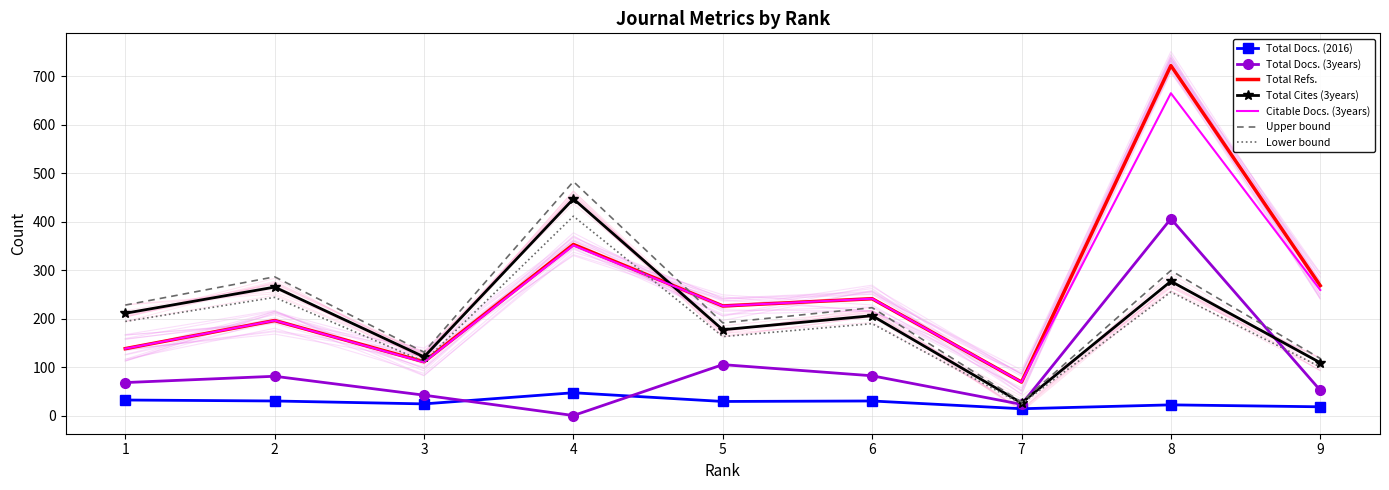

Where does the Total Refs. series first go above 226?

4